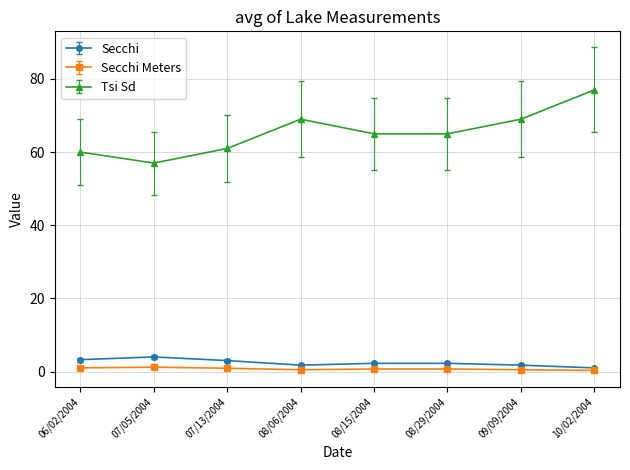

At 08/29/2004, list the series in order from smallest to largest.

Secchi Meters, Secchi, Tsi Sd